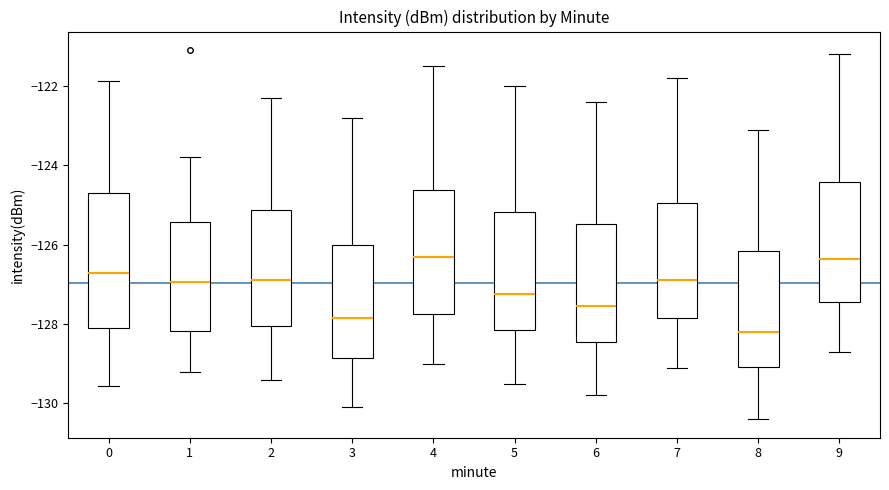

Reading left to right, read every box against the y-axis: the position of its median line, the range the box covers, and the ends of its whiskers. The values are not printed on the chart, so give them approximately, as read against the axis.

0: median -126.8, box -128.2 to -124.8, whiskers -129.6 to -121.8
1: median -127.0, box -128.2 to -125.4, whiskers -129.2 to -123.8
2: median -126.8, box -128.0 to -125.2, whiskers -129.4 to -122.2
3: median -127.8, box -128.8 to -126.0, whiskers -130.0 to -122.8
4: median -126.2, box -127.8 to -124.6, whiskers -129.0 to -121.4
5: median -127.2, box -128.2 to -125.2, whiskers -129.4 to -122.0
6: median -127.6, box -128.4 to -125.4, whiskers -129.8 to -122.4
7: median -126.8, box -127.8 to -125.0, whiskers -129.0 to -121.8
8: median -128.2, box -129.0 to -126.2, whiskers -130.4 to -123.0
9: median -126.4, box -127.4 to -124.4, whiskers -128.6 to -121.2